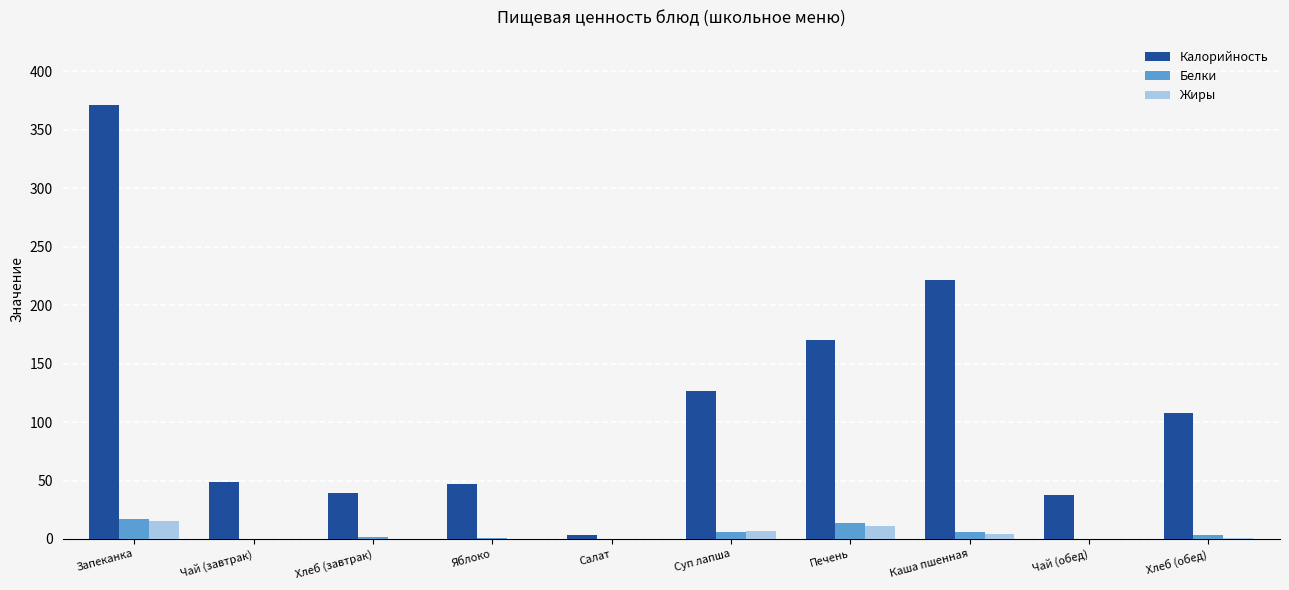

Which series changed the most between Хлеб (завтрак) and Каша пшенная?

Калорийность